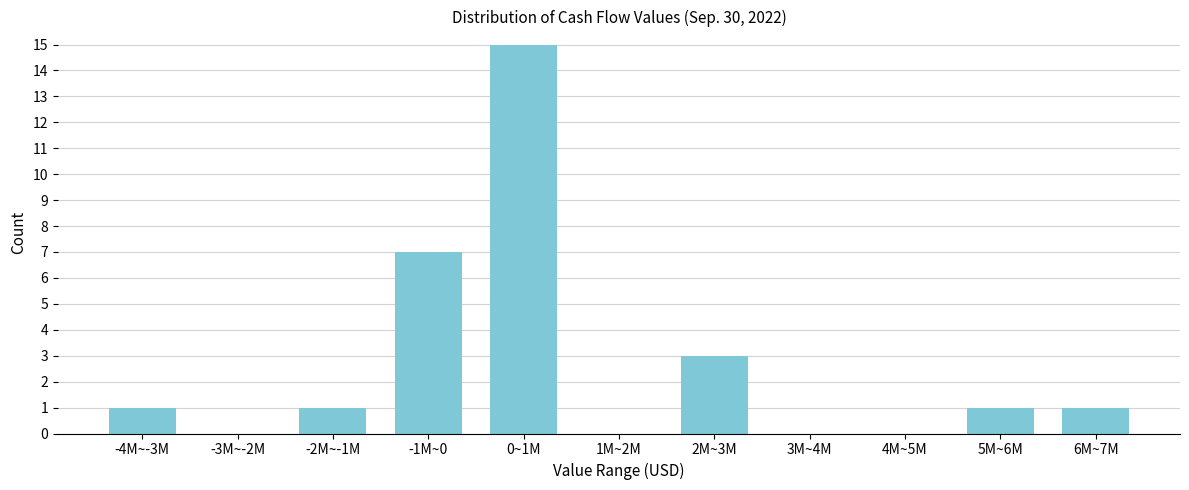

Reading left to right, extract all data points from this chart.

-4M~-3M=1	-3M~-2M=0	-2M~-1M=1	-1M~0=7	0~1M=15	1M~2M=0	2M~3M=3	3M~4M=0	4M~5M=0	5M~6M=1	6M~7M=1